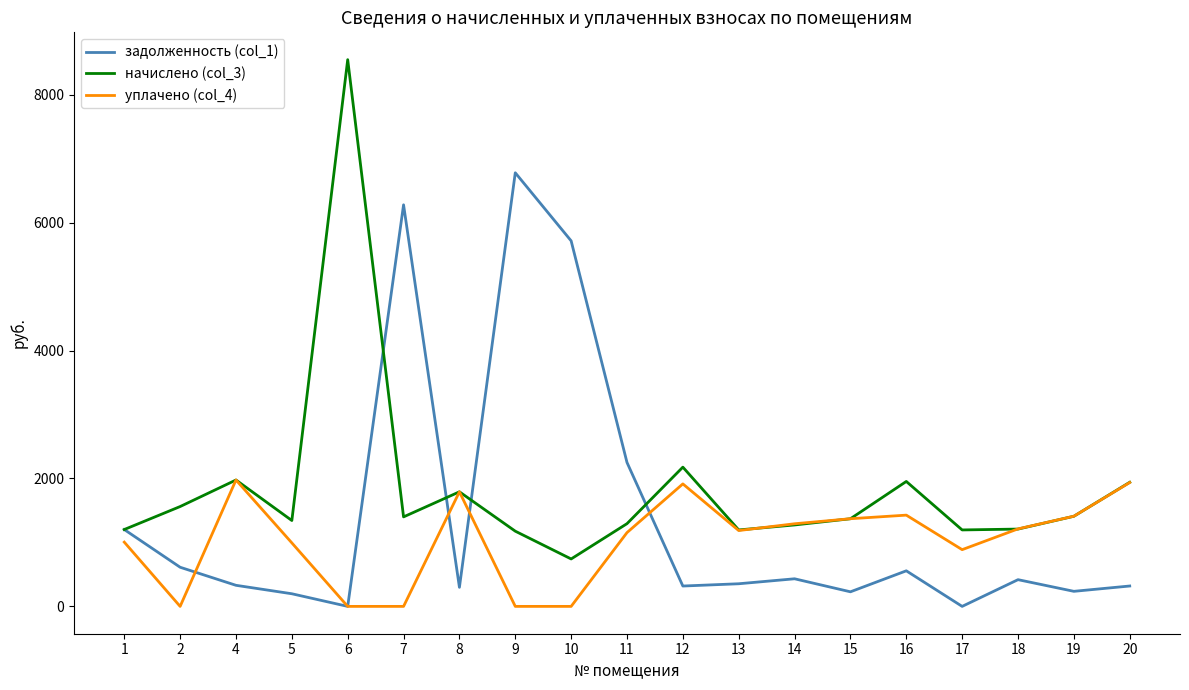

What are all the series names shown in the legend?

задолженность (col_1), начислено (col_3), уплачено (col_4)